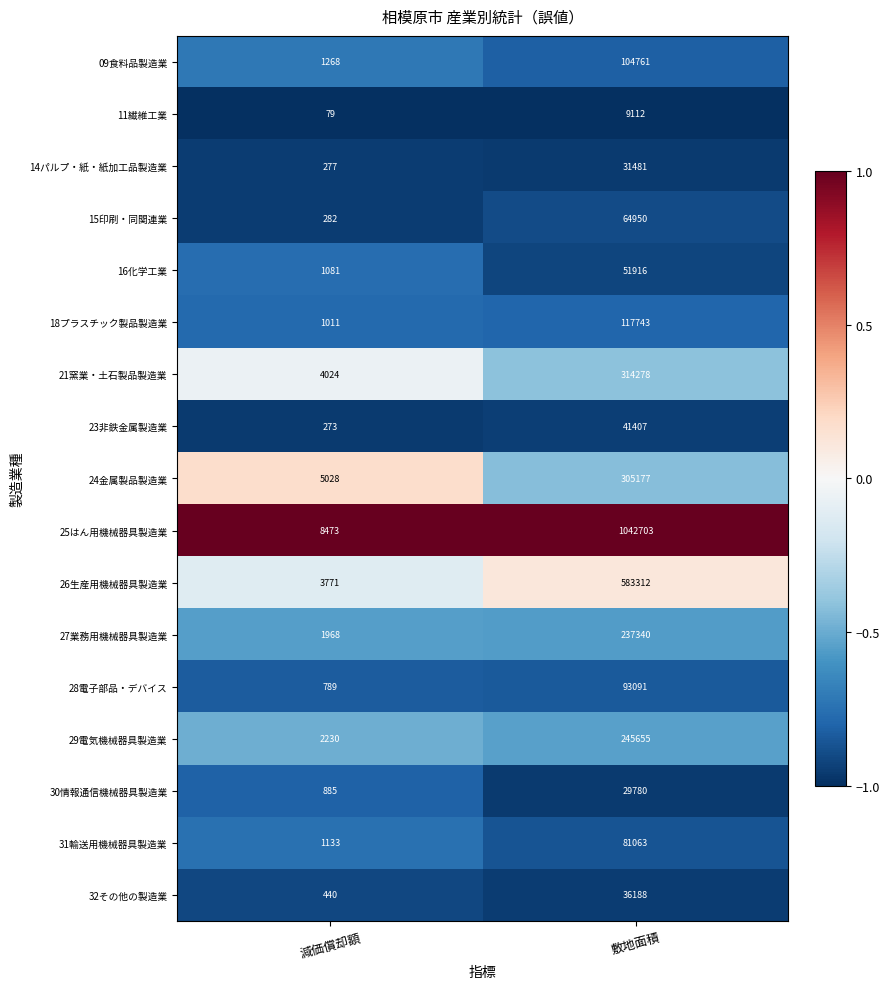

True or false: 26生産用機械器具製造業 has a value of 583312 at 敷地面積.

True